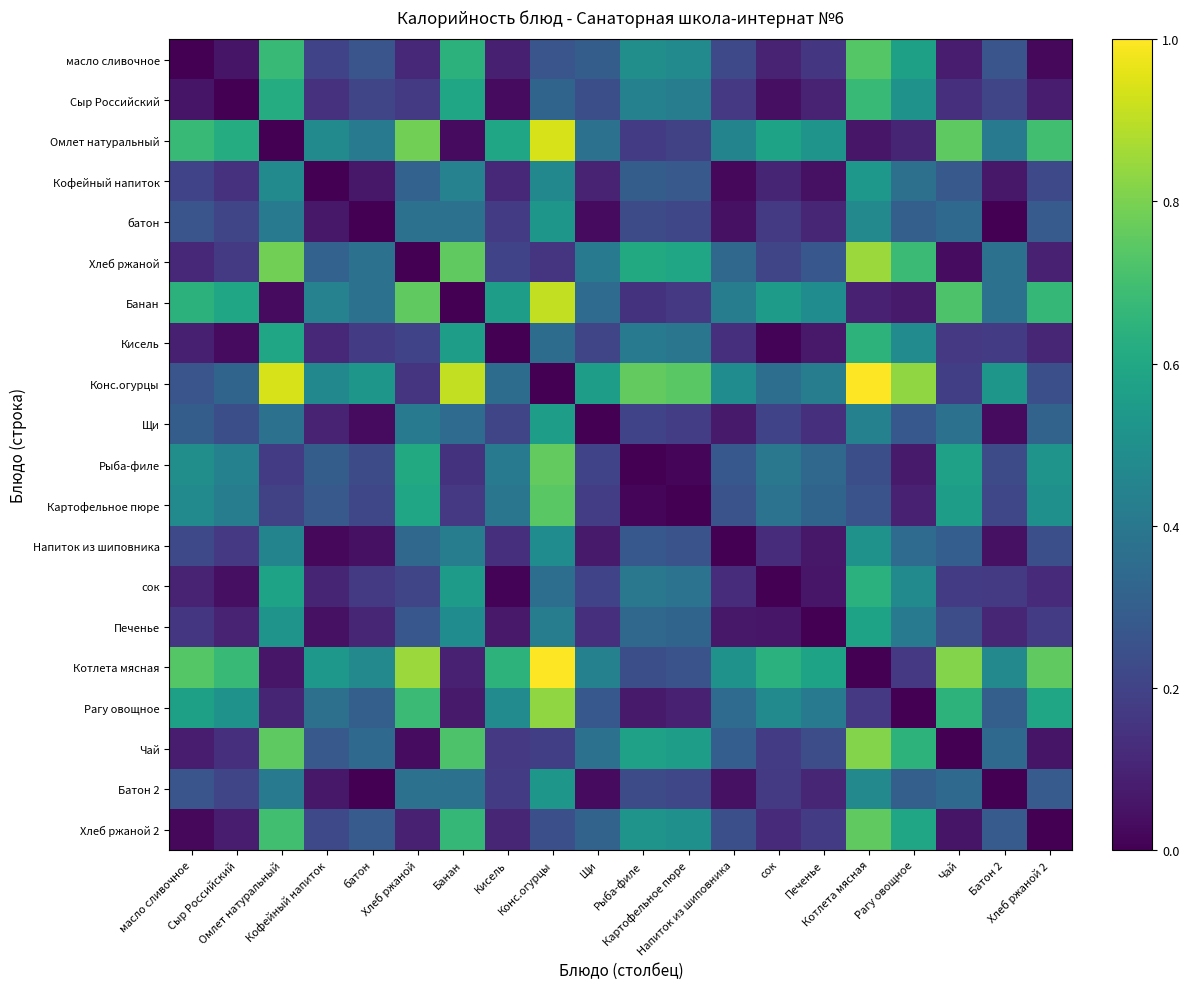

Reading left to right, extract all data points from this chart.

масло сливочное: масло сливочное=0.0	Сыр Российский=0.1	Омлет натуральный=0.7	Кофейный напиток=0.2	батон=0.3	Хлеб ржаной=0.1	Банан=0.6	Кисель=0.1	Конс.огурцы=0.3	Щи=0.3	Рыба-филе=0.5	Картофельное пюре=0.5	Напиток из шиповника=0.2	сок=0.1	Печенье=0.2	Котлета мясная=0.7	Рагу овощное=0.6	Чай=0.1	Батон 2=0.3	Хлеб ржаной 2=0.0
Сыр Российский: масло сливочное=0.1	Сыр Российский=0.0	Омлет натуральный=0.6	Кофейный напиток=0.1	батон=0.2	Хлеб ржаной=0.2	Банан=0.6	Кисель=0.0	Конс.огурцы=0.3	Щи=0.2	Рыба-филе=0.4	Картофельное пюре=0.4	Напиток из шиповника=0.2	сок=0.0	Печенье=0.1	Котлета мясная=0.7	Рагу овощное=0.5	Чай=0.1	Батон 2=0.2	Хлеб ржаной 2=0.1
Омлет натуральный: масло сливочное=0.7	Сыр Российский=0.6	Омлет натуральный=0.0	Кофейный напиток=0.5	батон=0.4	Хлеб ржаной=0.8	Банан=0.0	Кисель=0.6	Конс.огурцы=0.9	Щи=0.4	Рыба-филе=0.2	Картофельное пюре=0.2	Напиток из шиповника=0.5	сок=0.6	Печенье=0.5	Котлета мясная=0.1	Рагу овощное=0.1	Чай=0.8	Батон 2=0.4	Хлеб ржаной 2=0.7
Кофейный напиток: масло сливочное=0.2	Сыр Российский=0.1	Омлет натуральный=0.5	Кофейный напиток=0.0	батон=0.1	Хлеб ржаной=0.3	Банан=0.4	Кисель=0.1	Конс.огурцы=0.5	Щи=0.1	Рыба-филе=0.3	Картофельное пюре=0.3	Напиток из шиповника=0.0	сок=0.1	Печенье=0.0	Котлета мясная=0.5	Рагу овощное=0.4	Чай=0.3	Батон 2=0.1	Хлеб ржаной 2=0.2
батон: масло сливочное=0.3	Сыр Российский=0.2	Омлет натуральный=0.4	Кофейный напиток=0.1	батон=0.0	Хлеб ржаной=0.4	Банан=0.4	Кисель=0.2	Конс.огурцы=0.5	Щи=0.0	Рыба-филе=0.2	Картофельное пюре=0.2	Напиток из шиповника=0.0	сок=0.2	Печенье=0.1	Котлета мясная=0.5	Рагу овощное=0.3	Чай=0.3	Батон 2=0.0	Хлеб ржаной 2=0.3
Хлеб ржаной: масло сливочное=0.1	Сыр Российский=0.2	Омлет натуральный=0.8	Кофейный напиток=0.3	батон=0.4	Хлеб ржаной=0.0	Банан=0.8	Кисель=0.2	Конс.огурцы=0.2	Щи=0.4	Рыба-филе=0.6	Картофельное пюре=0.6	Напиток из шиповника=0.3	сок=0.2	Печенье=0.3	Котлета мясная=0.8	Рагу овощное=0.7	Чай=0.0	Батон 2=0.4	Хлеб ржаной 2=0.1
Банан: масло сливочное=0.6	Сыр Российский=0.6	Омлет натуральный=0.0	Кофейный напиток=0.4	батон=0.4	Хлеб ржаной=0.8	Банан=0.0	Кисель=0.6	Конс.огурцы=0.9	Щи=0.3	Рыба-филе=0.1	Картофельное пюре=0.2	Напиток из шиповника=0.4	сок=0.5	Печенье=0.5	Котлета мясная=0.1	Рагу овощное=0.1	Чай=0.7	Батон 2=0.4	Хлеб ржаной 2=0.7
Кисель: масло сливочное=0.1	Сыр Российский=0.0	Омлет натуральный=0.6	Кофейный напиток=0.1	батон=0.2	Хлеб ржаной=0.2	Банан=0.6	Кисель=0.0	Конс.огурцы=0.4	Щи=0.2	Рыба-филе=0.4	Картофельное пюре=0.4	Напиток из шиповника=0.1	сок=0.0	Печенье=0.1	Котлета мясная=0.6	Рагу овощное=0.5	Чай=0.2	Батон 2=0.2	Хлеб ржаной 2=0.1
Конс.огурцы: масло сливочное=0.3	Сыр Российский=0.3	Омлет натуральный=0.9	Кофейный напиток=0.5	батон=0.5	Хлеб ржаной=0.2	Банан=0.9	Кисель=0.4	Конс.огурцы=0.0	Щи=0.6	Рыба-филе=0.8	Картофельное пюре=0.7	Напиток из шиповника=0.5	сок=0.4	Печенье=0.4	Котлета мясная=1.0	Рагу овощное=0.8	Чай=0.2	Батон 2=0.5	Хлеб ржаной 2=0.2
Щи: масло сливочное=0.3	Сыр Российский=0.2	Омлет натуральный=0.4	Кофейный напиток=0.1	батон=0.0	Хлеб ржаной=0.4	Банан=0.3	Кисель=0.2	Конс.огурцы=0.6	Щи=0.0	Рыба-филе=0.2	Картофельное пюре=0.2	Напиток из шиповника=0.1	сок=0.2	Печенье=0.1	Котлета мясная=0.4	Рагу овощное=0.3	Чай=0.4	Батон 2=0.0	Хлеб ржаной 2=0.3
Рыба-филе: масло сливочное=0.5	Сыр Российский=0.4	Омлет натуральный=0.2	Кофейный напиток=0.3	батон=0.2	Хлеб ржаной=0.6	Банан=0.1	Кисель=0.4	Конс.огурцы=0.8	Щи=0.2	Рыба-филе=0.0	Картофельное пюре=0.0	Напиток из шиповника=0.3	сок=0.4	Печенье=0.3	Котлета мясная=0.2	Рагу овощное=0.1	Чай=0.6	Батон 2=0.2	Хлеб ржаной 2=0.5
Картофельное пюре: масло сливочное=0.5	Сыр Российский=0.4	Омлет натуральный=0.2	Кофейный напиток=0.3	батон=0.2	Хлеб ржаной=0.6	Банан=0.2	Кисель=0.4	Конс.огурцы=0.7	Щи=0.2	Рыба-филе=0.0	Картофельное пюре=0.0	Напиток из шиповника=0.3	сок=0.4	Печенье=0.3	Котлета мясная=0.3	Рагу овощное=0.1	Чай=0.6	Батон 2=0.2	Хлеб ржаной 2=0.5
Напиток из шиповника: масло сливочное=0.2	Сыр Российский=0.2	Омлет натуральный=0.5	Кофейный напиток=0.0	батон=0.0	Хлеб ржаной=0.3	Банан=0.4	Кисель=0.1	Конс.огурцы=0.5	Щи=0.1	Рыба-филе=0.3	Картофельное пюре=0.3	Напиток из шиповника=0.0	сок=0.1	Печенье=0.1	Котлета мясная=0.5	Рагу овощное=0.3	Чай=0.3	Батон 2=0.0	Хлеб ржаной 2=0.2
сок: масло сливочное=0.1	Сыр Российский=0.0	Омлет натуральный=0.6	Кофейный напиток=0.1	батон=0.2	Хлеб ржаной=0.2	Банан=0.5	Кисель=0.0	Конс.огурцы=0.4	Щи=0.2	Рыба-филе=0.4	Картофельное пюре=0.4	Напиток из шиповника=0.1	сок=0.0	Печенье=0.1	Котлета мясная=0.6	Рагу овощное=0.5	Чай=0.2	Батон 2=0.2	Хлеб ржаной 2=0.1
Печенье: масло сливочное=0.2	Сыр Российский=0.1	Омлет натуральный=0.5	Кофейный напиток=0.0	батон=0.1	Хлеб ржаной=0.3	Банан=0.5	Кисель=0.1	Конс.огурцы=0.4	Щи=0.1	Рыба-филе=0.3	Картофельное пюре=0.3	Напиток из шиповника=0.1	сок=0.1	Печенье=0.0	Котлета мясная=0.6	Рагу овощное=0.4	Чай=0.2	Батон 2=0.1	Хлеб ржаной 2=0.2
Котлета мясная: масло сливочное=0.7	Сыр Российский=0.7	Омлет натуральный=0.1	Кофейный напиток=0.5	батон=0.5	Хлеб ржаной=0.8	Банан=0.1	Кисель=0.6	Конс.огурцы=1.0	Щи=0.4	Рыба-филе=0.2	Картофельное пюре=0.3	Напиток из шиповника=0.5	сок=0.6	Печенье=0.6	Котлета мясная=0.0	Рагу овощное=0.2	Чай=0.8	Батон 2=0.5	Хлеб ржаной 2=0.8
Рагу овощное: масло сливочное=0.6	Сыр Российский=0.5	Омлет натуральный=0.1	Кофейный напиток=0.4	батон=0.3	Хлеб ржаной=0.7	Банан=0.1	Кисель=0.5	Конс.огурцы=0.8	Щи=0.3	Рыба-филе=0.1	Картофельное пюре=0.1	Напиток из шиповника=0.3	сок=0.5	Печенье=0.4	Котлета мясная=0.2	Рагу овощное=0.0	Чай=0.6	Батон 2=0.3	Хлеб ржаной 2=0.6
Чай: масло сливочное=0.1	Сыр Российский=0.1	Омлет натуральный=0.8	Кофейный напиток=0.3	батон=0.3	Хлеб ржаной=0.0	Банан=0.7	Кисель=0.2	Конс.огурцы=0.2	Щи=0.4	Рыба-филе=0.6	Картофельное пюре=0.6	Напиток из шиповника=0.3	сок=0.2	Печенье=0.2	Котлета мясная=0.8	Рагу овощное=0.6	Чай=0.0	Батон 2=0.3	Хлеб ржаной 2=0.1
Батон 2: масло сливочное=0.3	Сыр Российский=0.2	Омлет натуральный=0.4	Кофейный напиток=0.1	батон=0.0	Хлеб ржаной=0.4	Банан=0.4	Кисель=0.2	Конс.огурцы=0.5	Щи=0.0	Рыба-филе=0.2	Картофельное пюре=0.2	Напиток из шиповника=0.0	сок=0.2	Печенье=0.1	Котлета мясная=0.5	Рагу овощное=0.3	Чай=0.3	Батон 2=0.0	Хлеб ржаной 2=0.3
Хлеб ржаной 2: масло сливочное=0.0	Сыр Российский=0.1	Омлет натуральный=0.7	Кофейный напиток=0.2	батон=0.3	Хлеб ржаной=0.1	Банан=0.7	Кисель=0.1	Конс.огурцы=0.2	Щи=0.3	Рыба-филе=0.5	Картофельное пюре=0.5	Напиток из шиповника=0.2	сок=0.1	Печенье=0.2	Котлета мясная=0.8	Рагу овощное=0.6	Чай=0.1	Батон 2=0.3	Хлеб ржаной 2=0.0